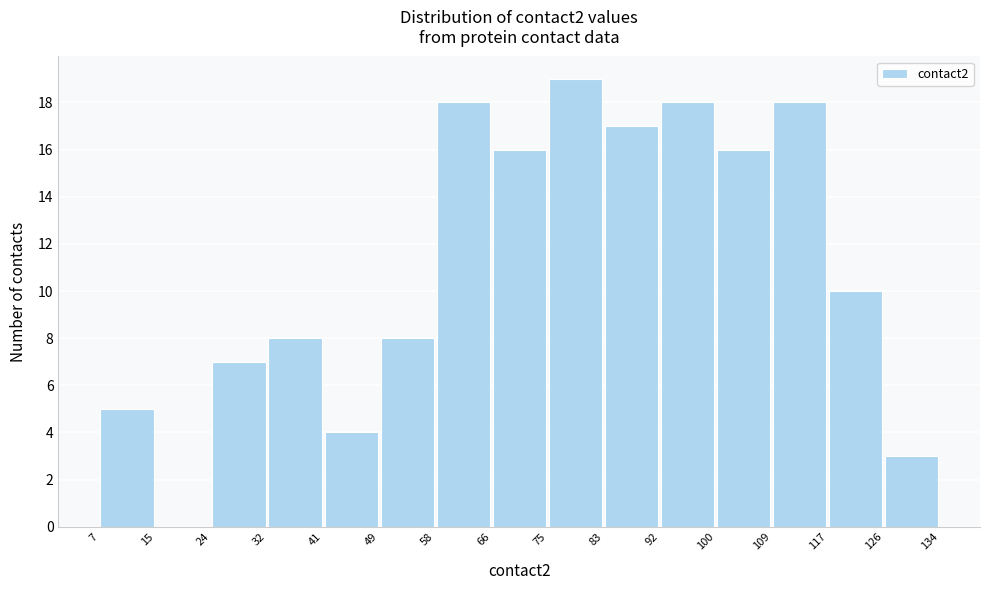

Reading left to right, transcribe this chart: for each bar, give the range it covers on the x-axis and its height. The values are not printed on the chart, so give them approximately, as read against the axis.

7 to 15: 5
15 to 24: 0
24 to 32: 7
32 to 41: 8
41 to 49: 4
49 to 58: 8
58 to 66: 18
66 to 75: 16
75 to 83: 19
83 to 92: 17
92 to 100: 18
100 to 109: 16
109 to 117: 18
117 to 126: 10
126 to 134: 3